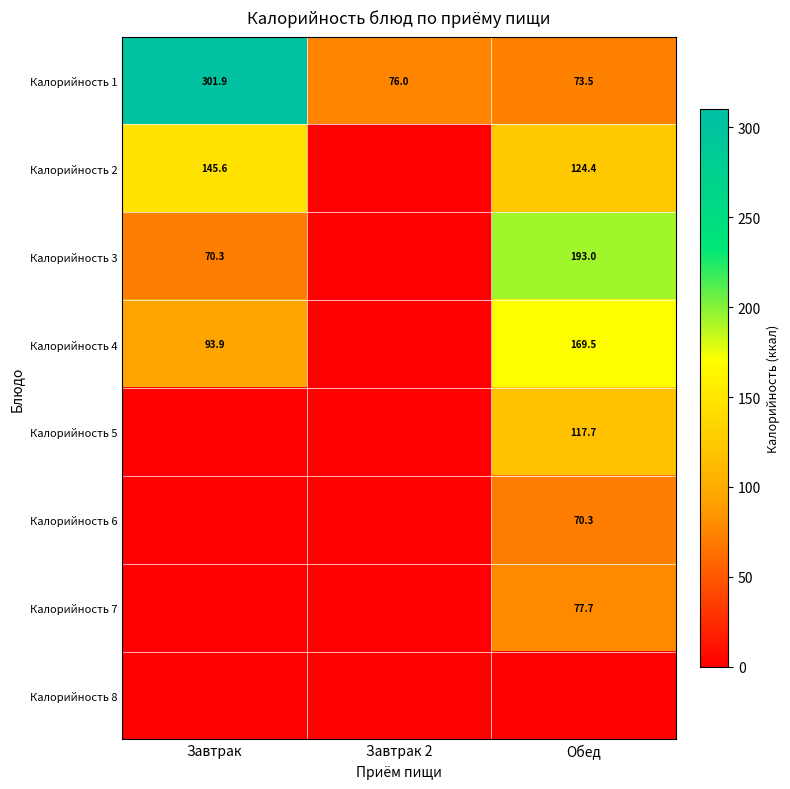

What is the sum of all Калорийность 1 values?

451.4